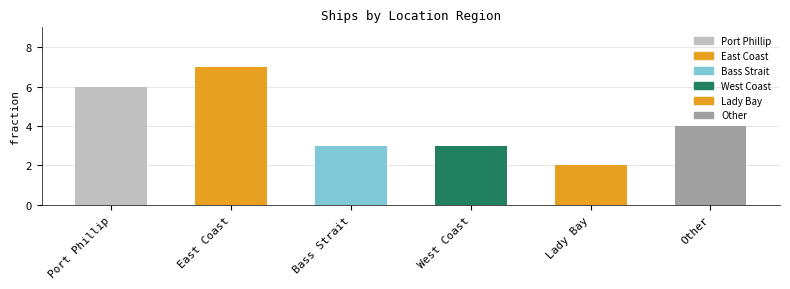

True or false: the data shows 1 at Other.

False